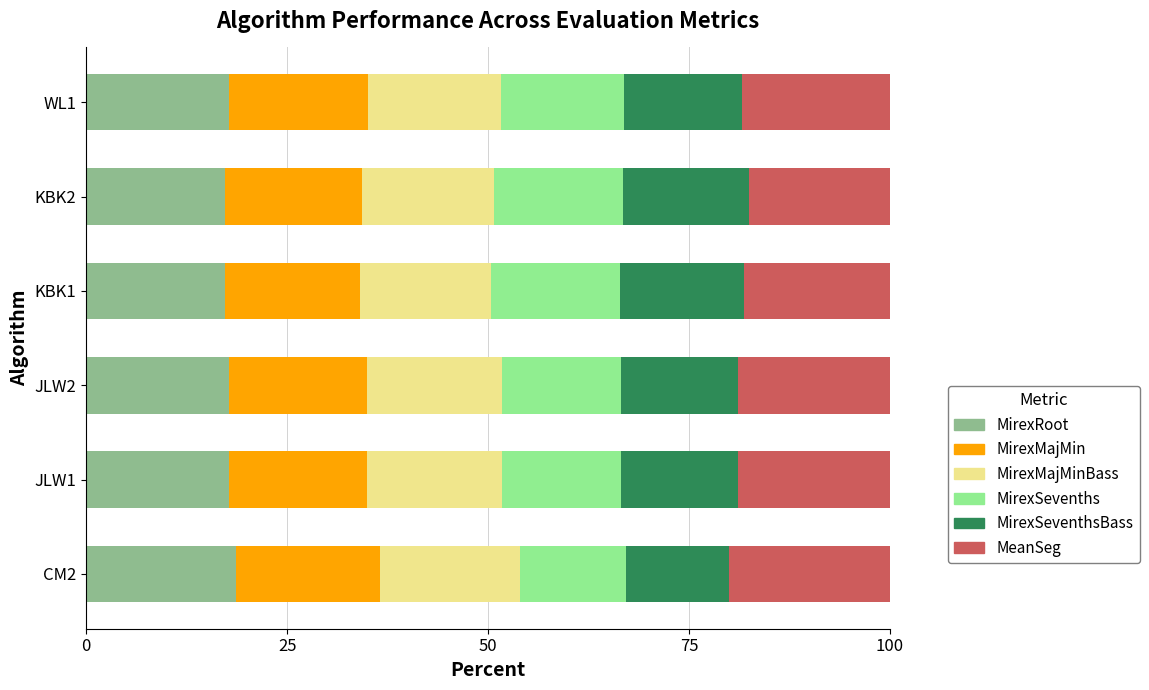

What is the total value across all series at KBK1?

100.0